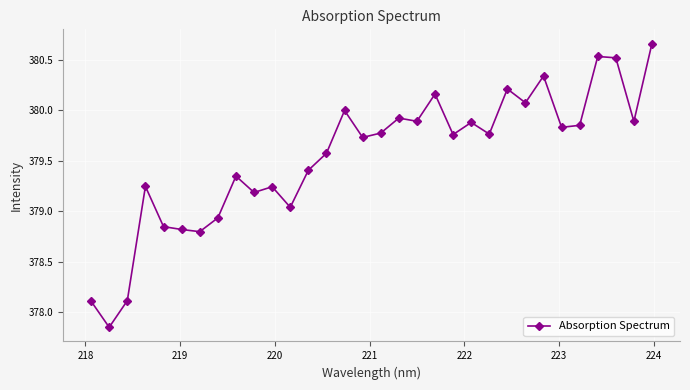

What is the sum of all values?

12145.3